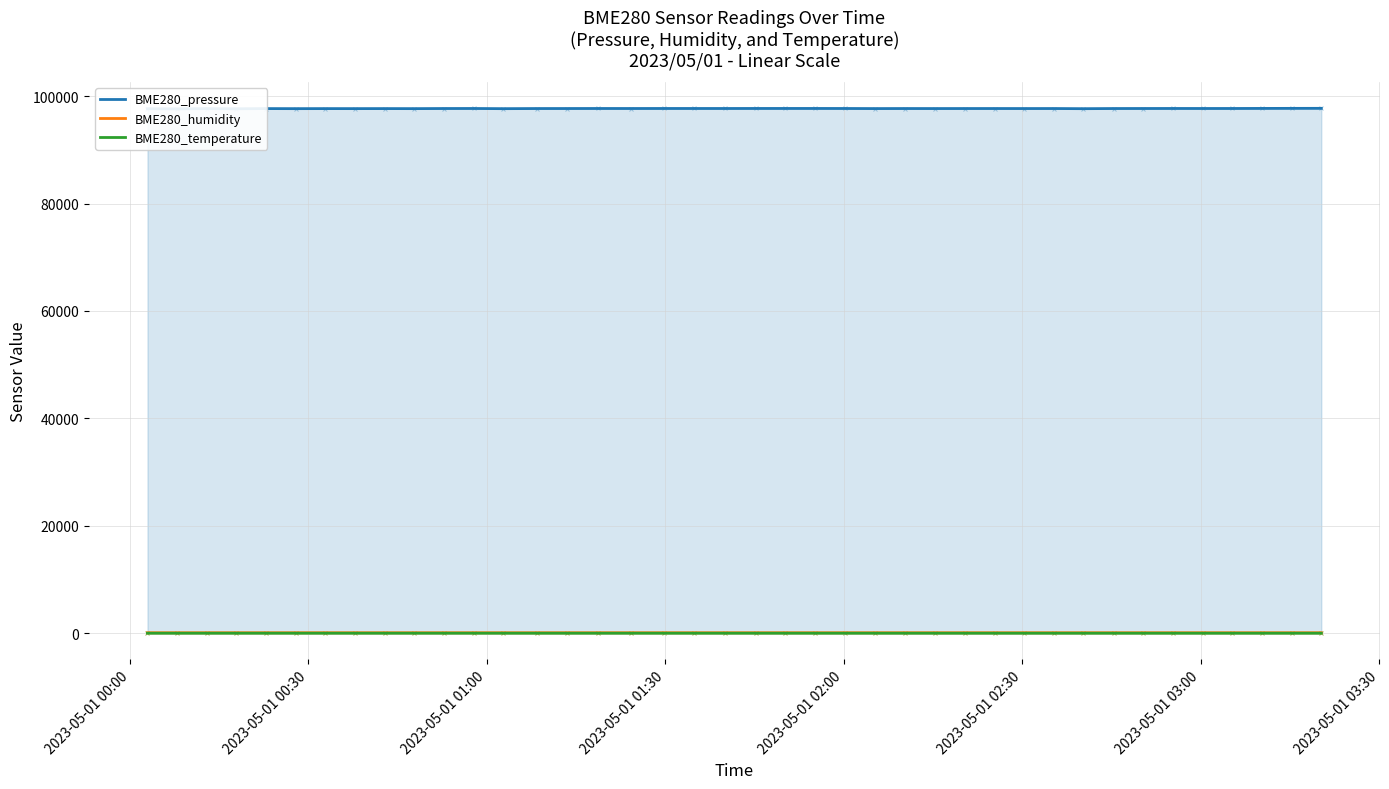

Which series has the widest spread of Y values?

BME280_pressure